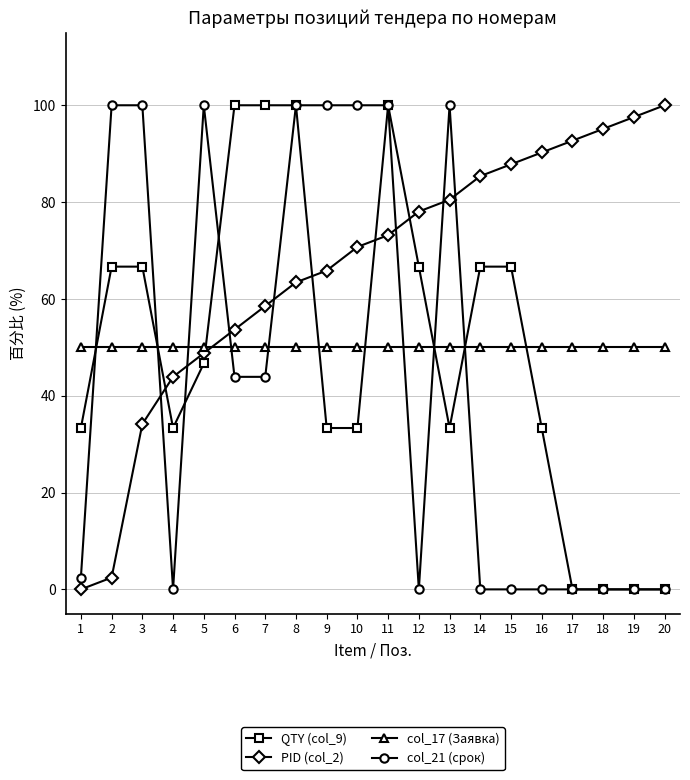

Is the value of col_17 (Заявка) at 19 greater than the value of PID (col_2) at 8?

No